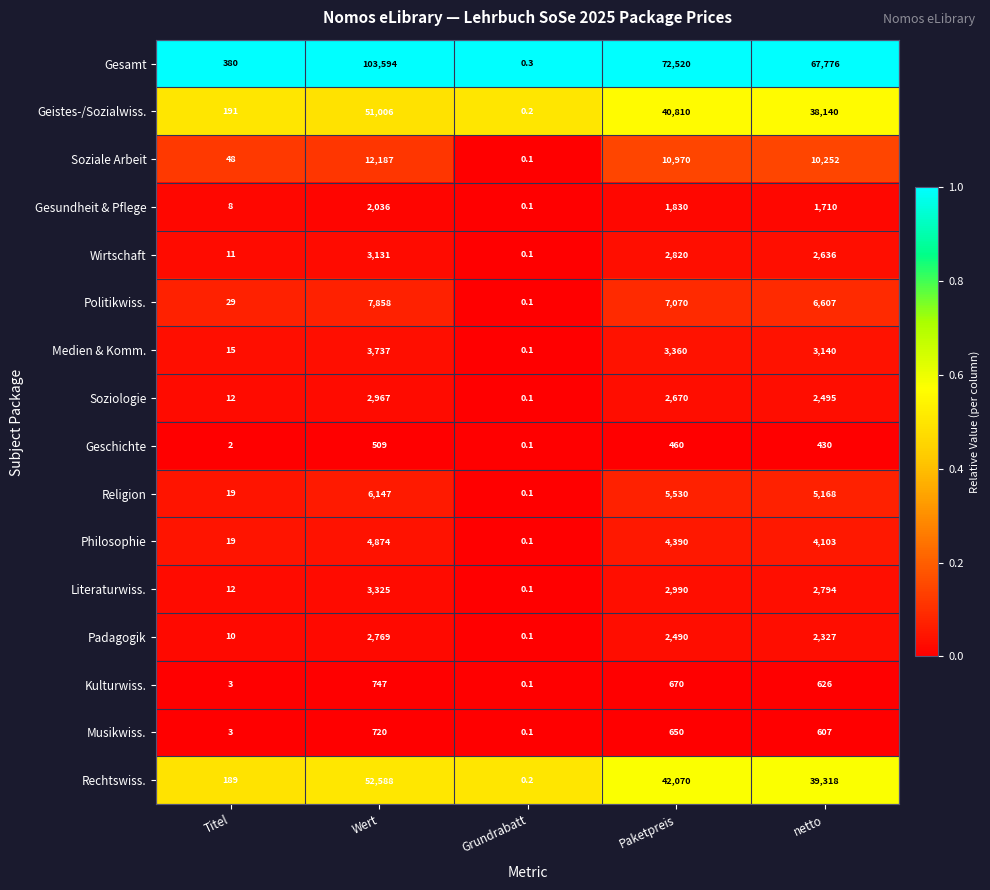

At how many categories does at least one series exceed 0?

5